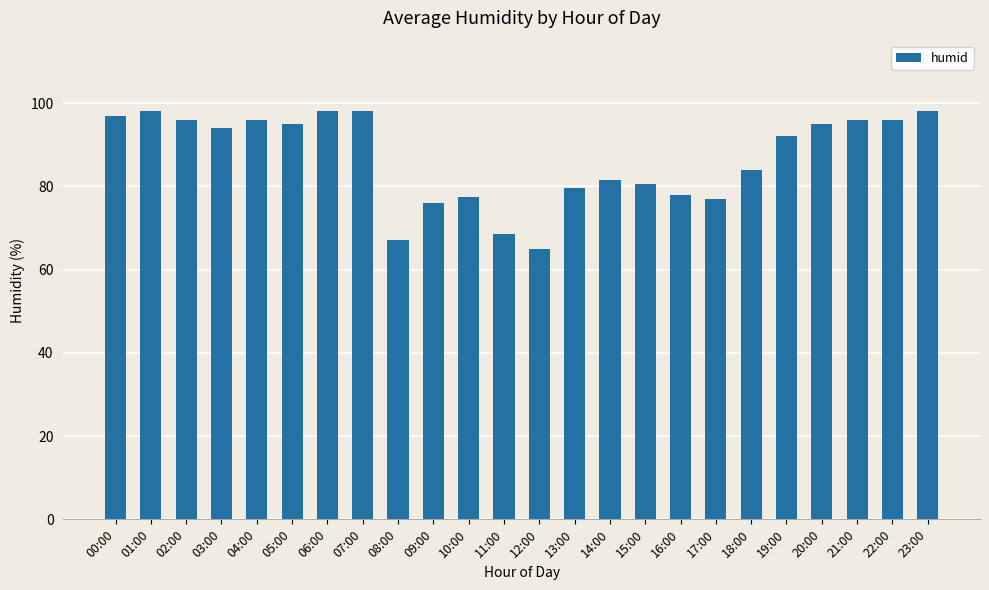

Reading right to left, list all the values displayed in this chart.

98.0	96.0	96.0	95.0	92.0	84.0	77.0	78.0	80.5	81.5	79.5	65.0	68.5	77.5	76.0	67.0	98.0	98.0	95.0	96.0	94.0	96.0	98.0	97.0